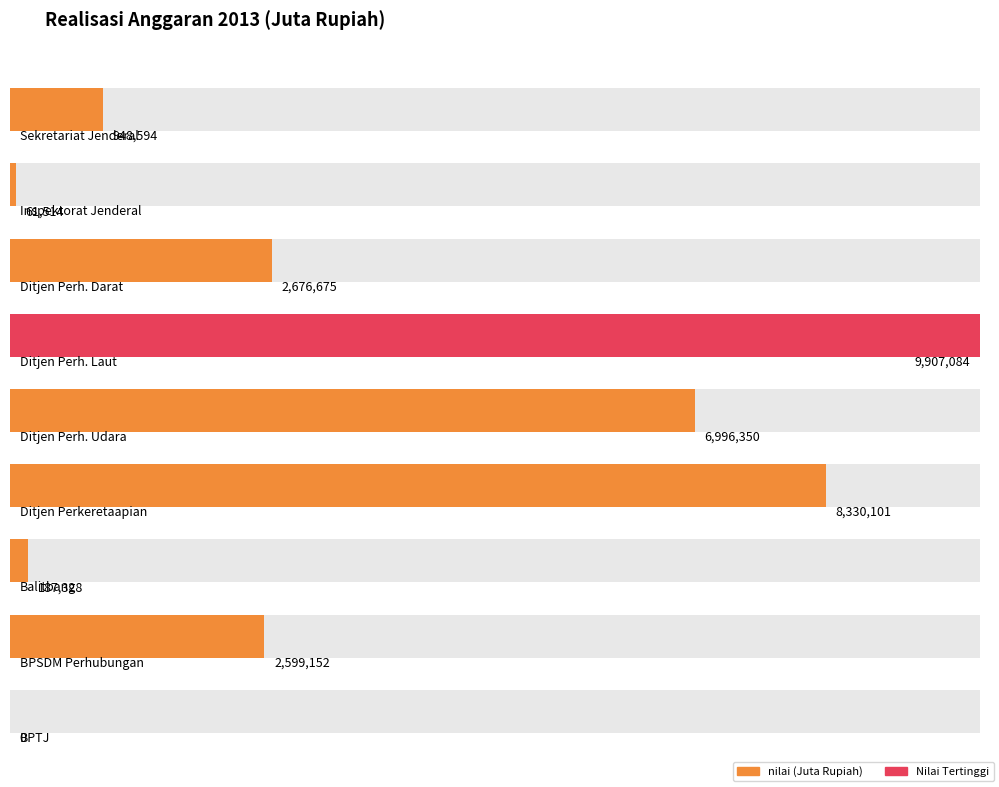

Between Ditjen Perhubungan Darat and Ditjen Perhubungan Udara, which is larger?

Ditjen Perhubungan Udara